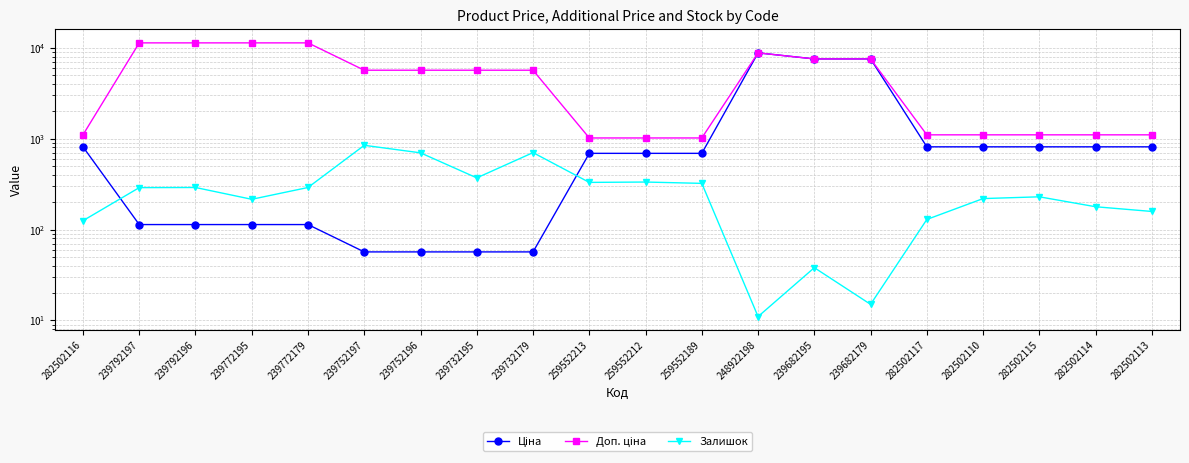

What is the difference between the maximum and second lowest values in the Доп. ціна series?

10316.2